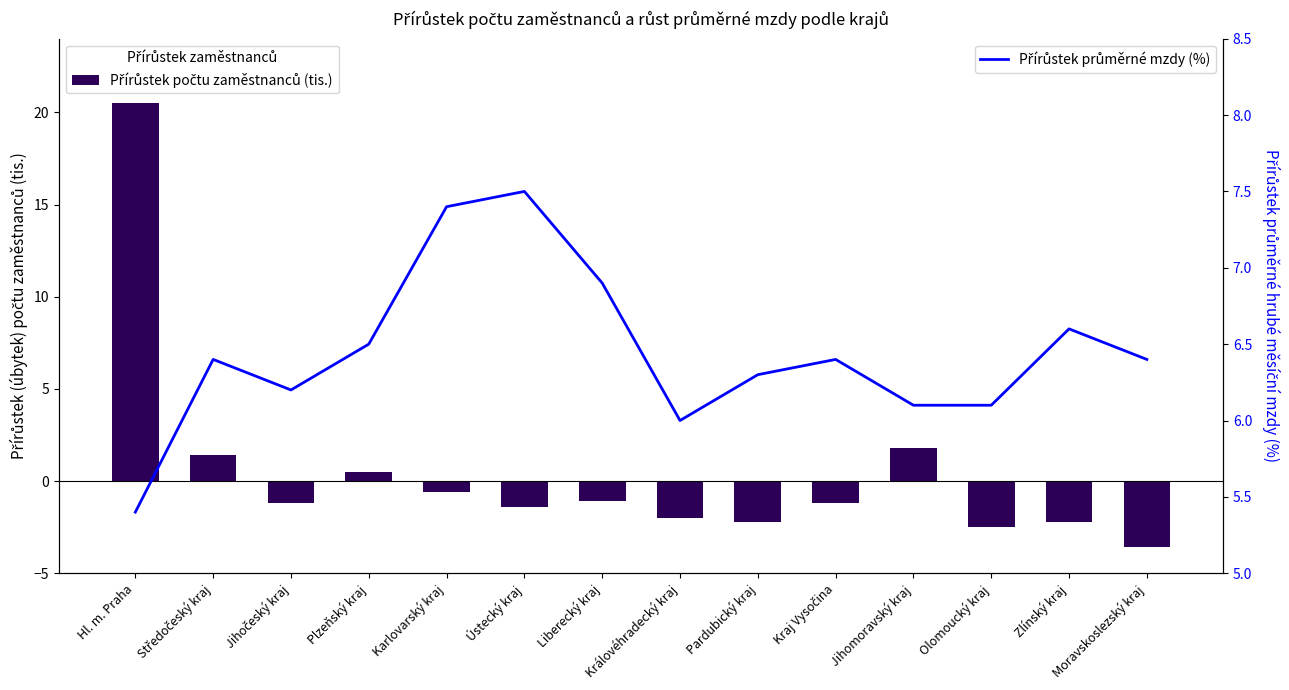

At which category is the sum across all series the highest?

Hl. m. Praha